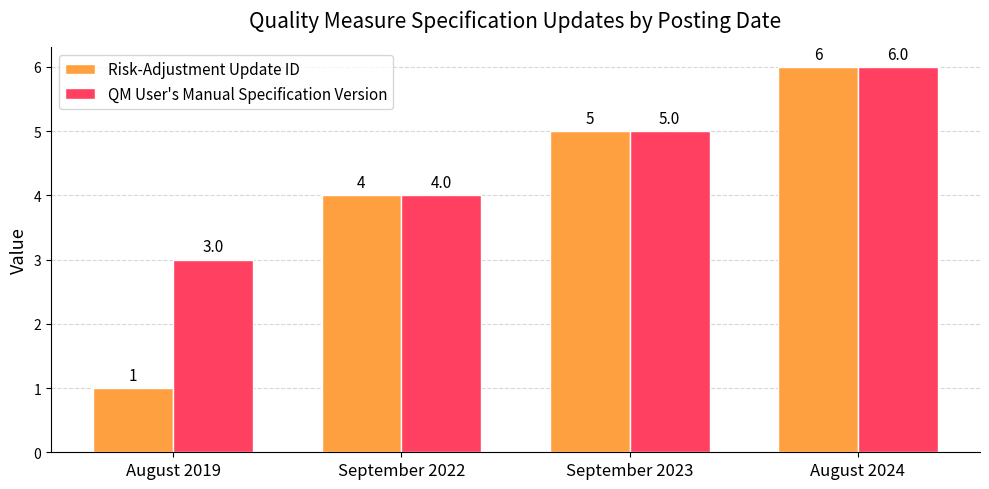

What is the value of the QM User's Manual Specification Version bar at the 4th from the left?

6